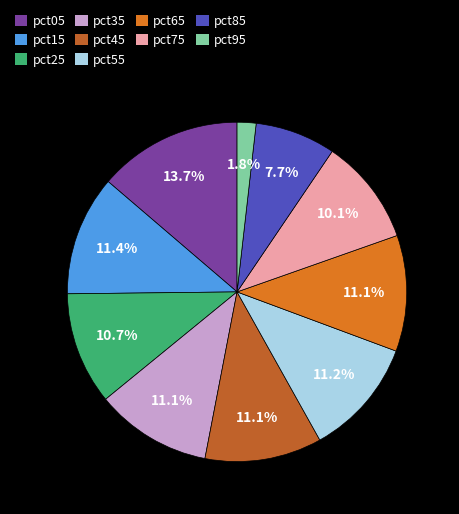

To the nearest percent, what is the combined percentage of pct25 and pct55?

22%